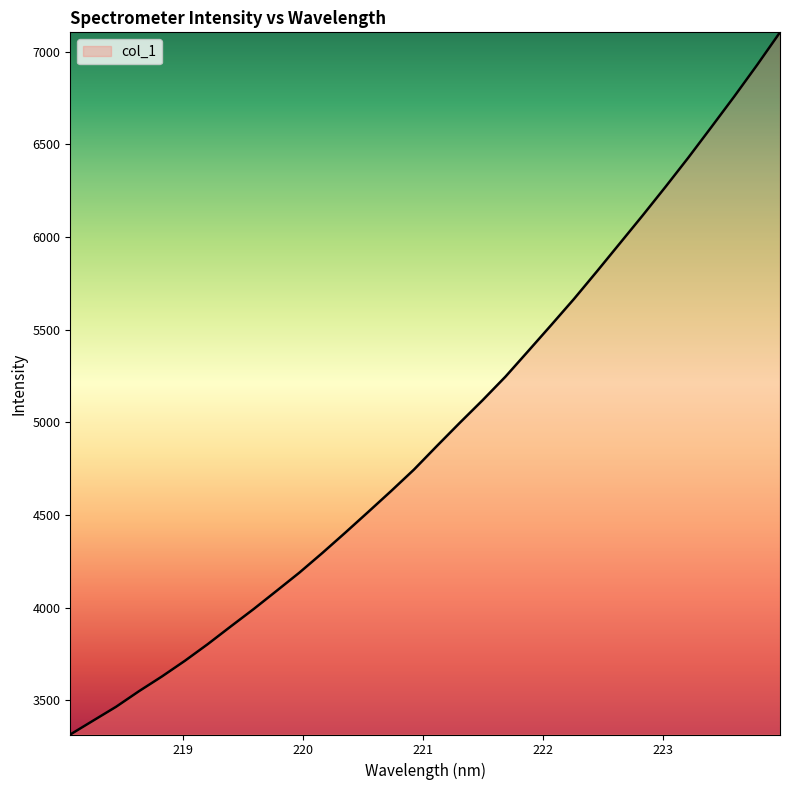

How many lines are shown in the chart?

1